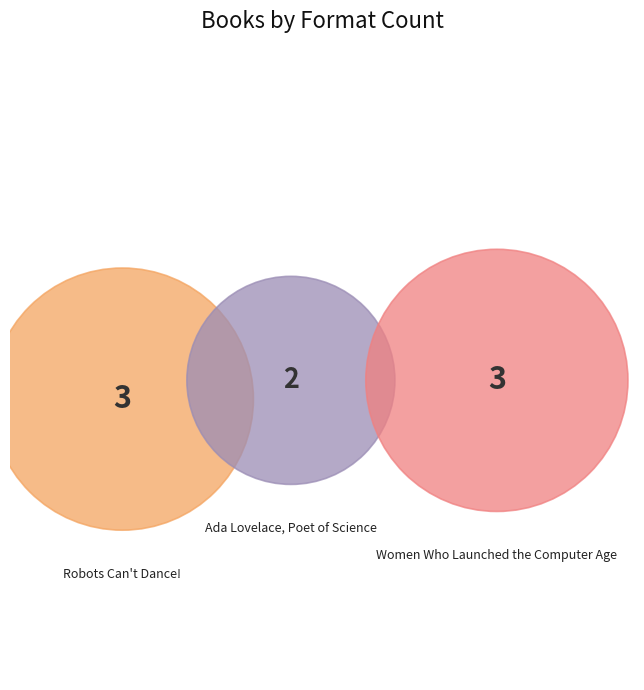

How many slices are in this pie chart?

3